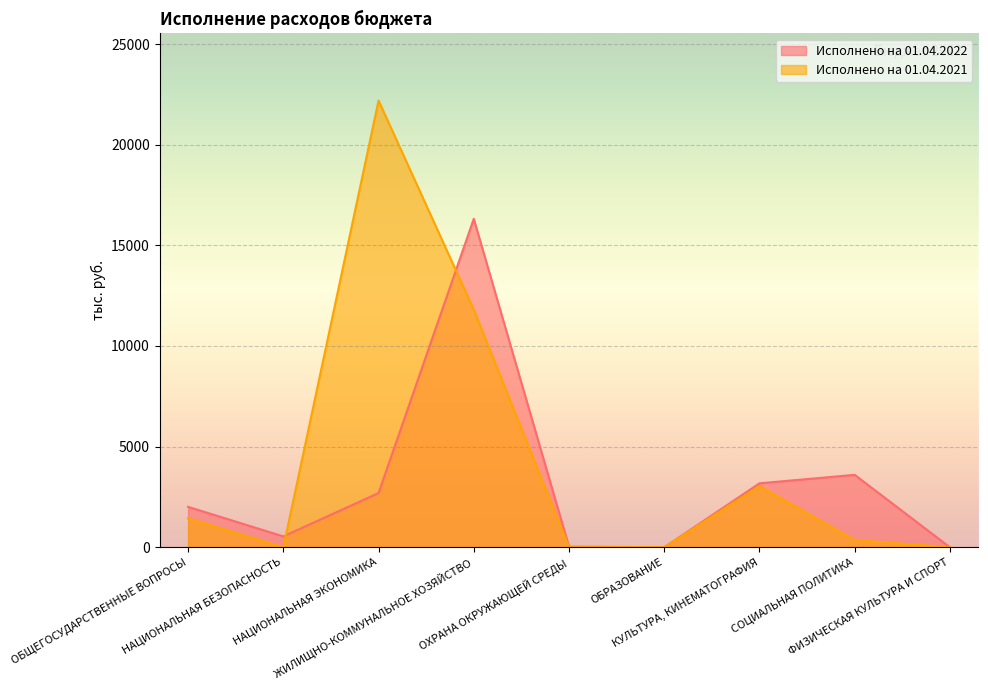

What is the sum of all Исполнено на 01.04.2022 values?

28358.2